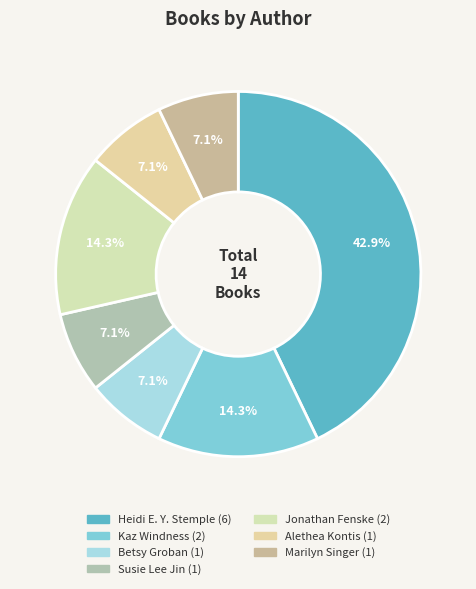

Does any single category account for the majority?

No